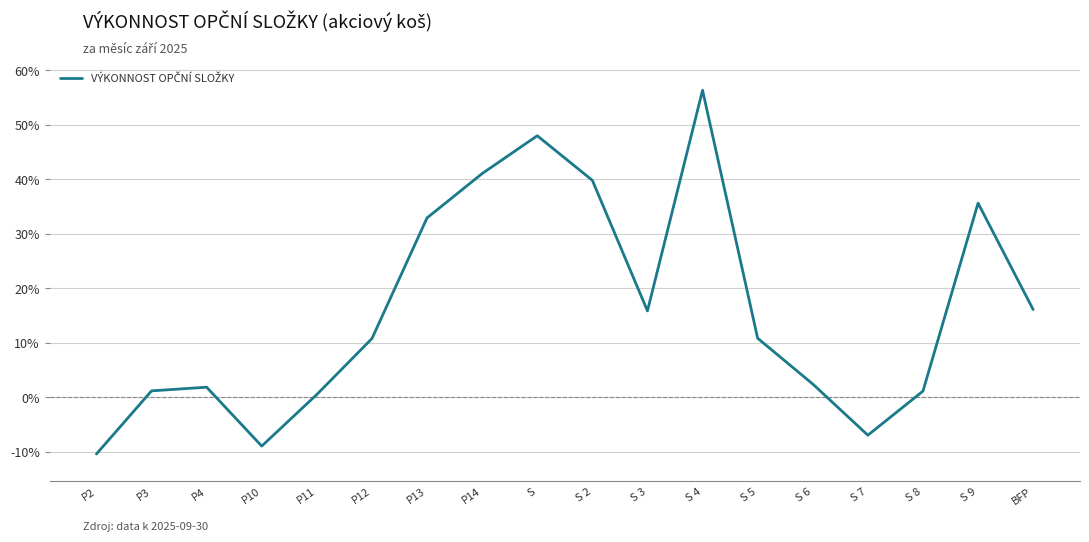

Is this an area chart (filled region under the line)?

No